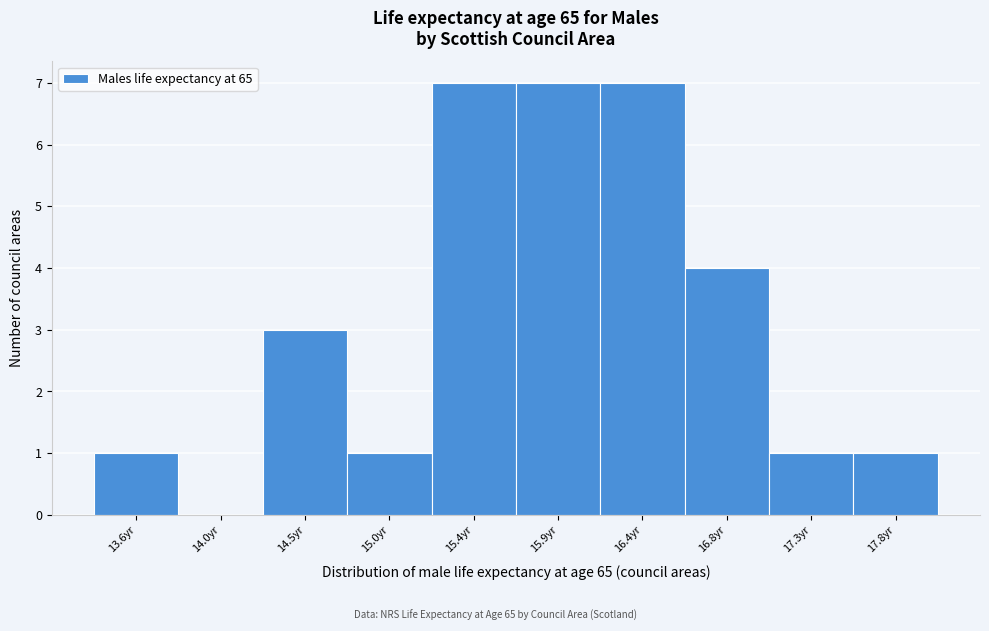

Reading left to right, transcribe all the data shown in this chart.

13.6yr=1	14.0yr=0	14.5yr=3	15.0yr=1	15.4yr=7	15.9yr=7	16.4yr=7	16.8yr=4	17.3yr=1	17.8yr=1